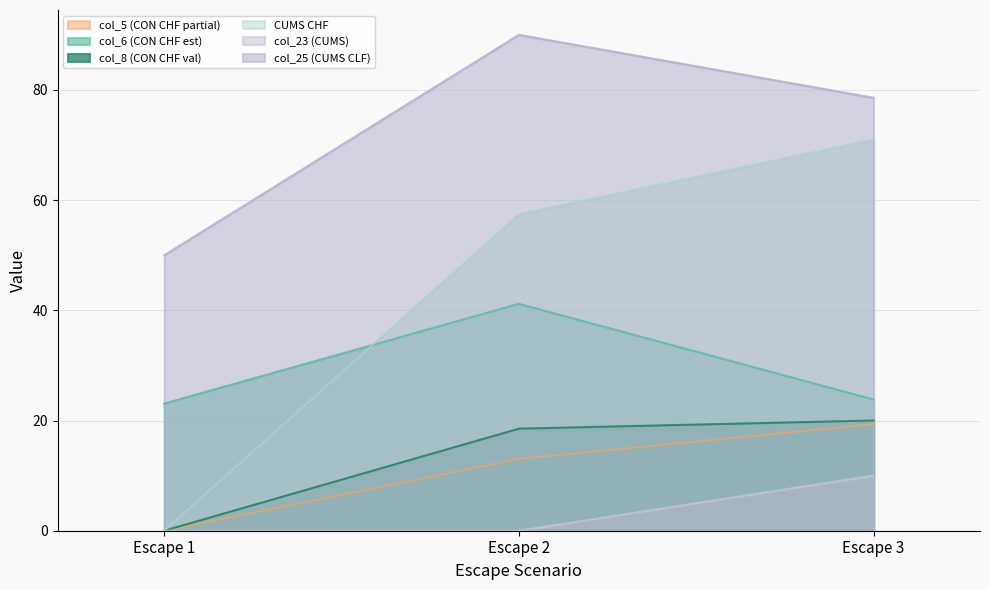

The col_23 (CUMS) series shows -6.9 at Escape 1. True or false?

False